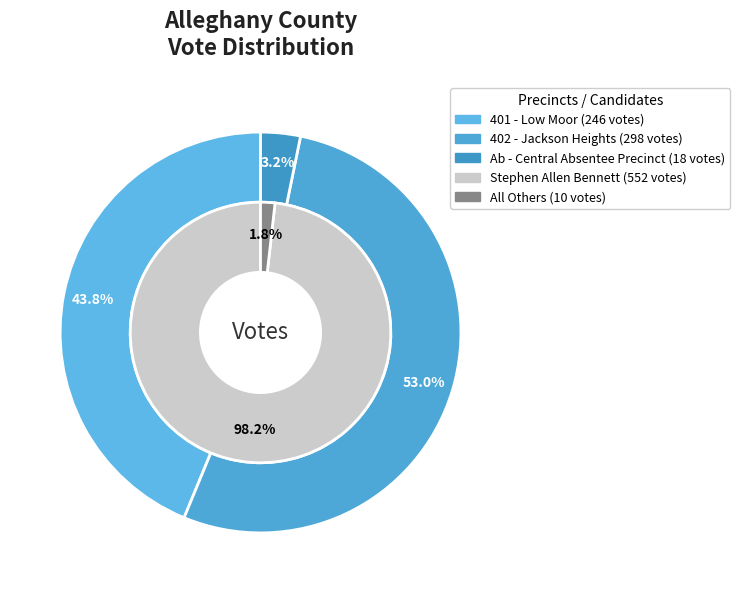

Is Ab - Central Absentee Precinct the majority of the pie?

No